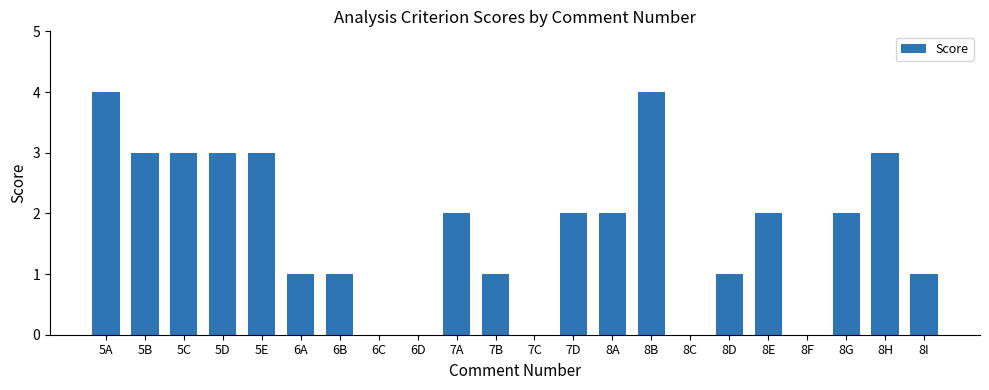

Reading left to right, what are all the values shown in this chart?

5A=4	5B=3	5C=3	5D=3	5E=3	6A=1	6B=1	6C=0	6D=0	7A=2	7B=1	7C=0	7D=2	8A=2	8B=4	8C=0	8D=1	8E=2	8F=0	8G=2	8H=3	8I=1